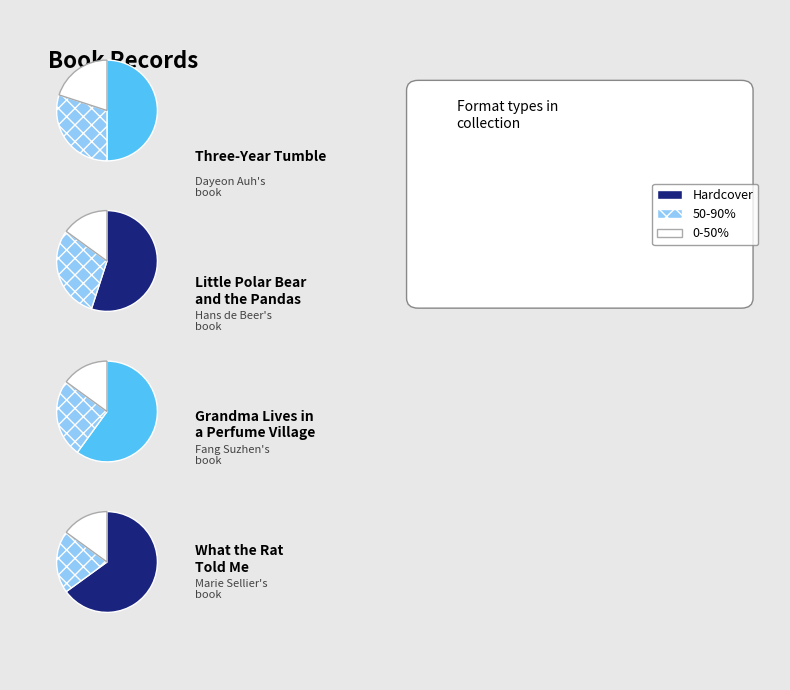

Combined, what portion of the pie is Little Polar Bear and the Pandas and Grandma Lives in a Perfume Village?

49.5%